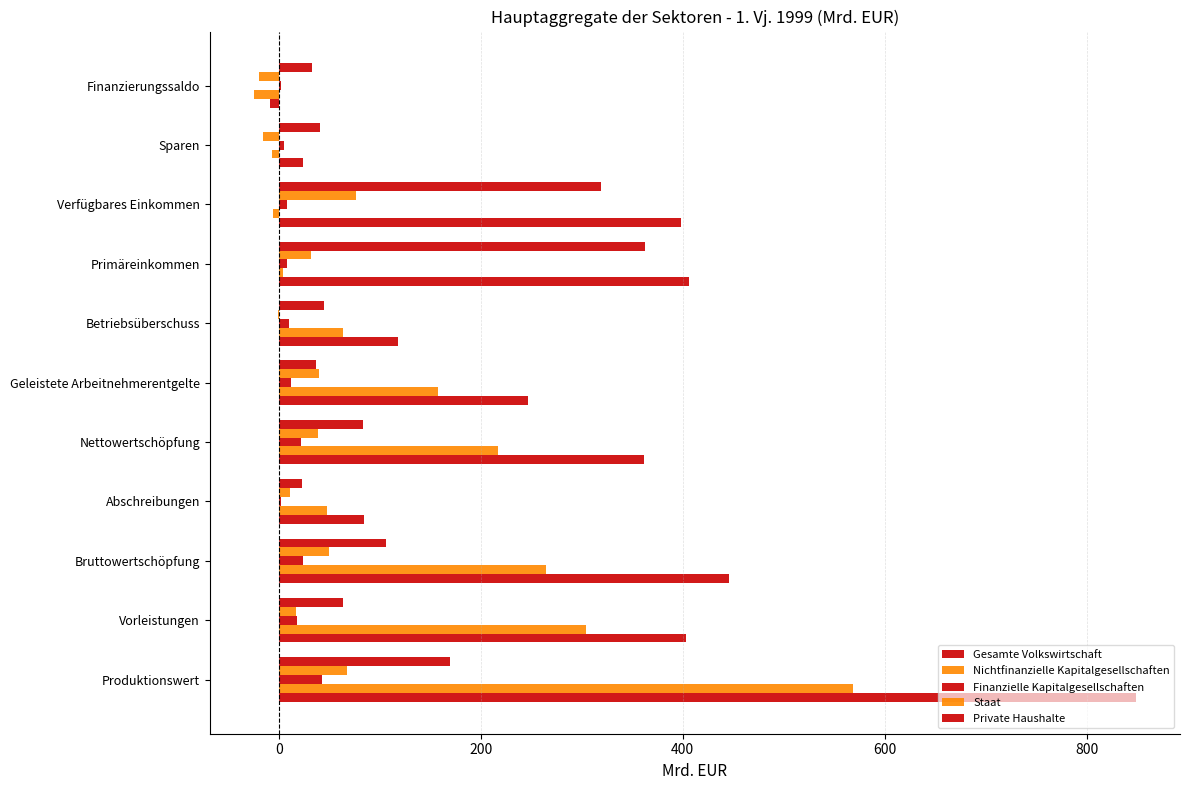

What is the average value of the Nichtfinanzielle Kapitalgesellschaften series?

144.7